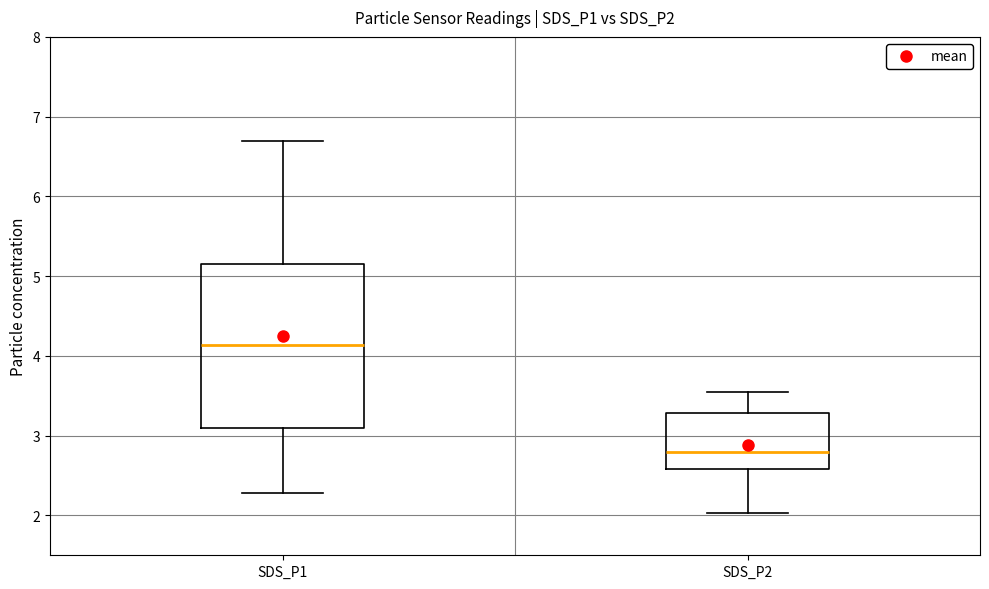

Which box is the tallest, from its lower edge to its upper edge?

SDS_P1